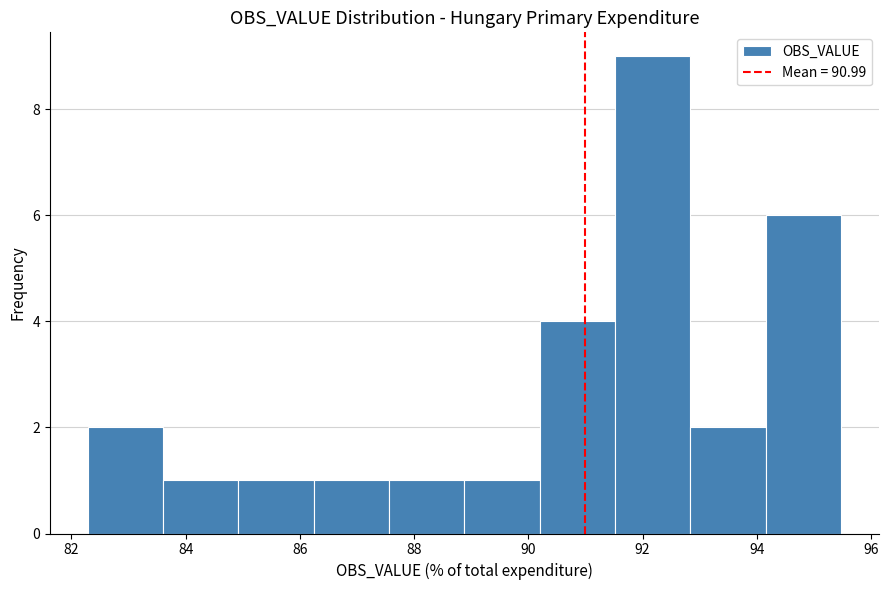

Reading left to right, transcribe this chart: for each bar, give the range it covers on the x-axis and its height. Neither the bar edges nor the heights are printed on the chart, so give them approximately, as read against the axes.

82.2 to 83.6: 2
83.6 to 85.0: 1
85.0 to 86.2: 1
86.2 to 87.6: 1
87.6 to 88.8: 1
88.8 to 90.2: 1
90.2 to 91.6: 4
91.6 to 92.8: 9
92.8 to 94.2: 2
94.2 to 95.4: 6